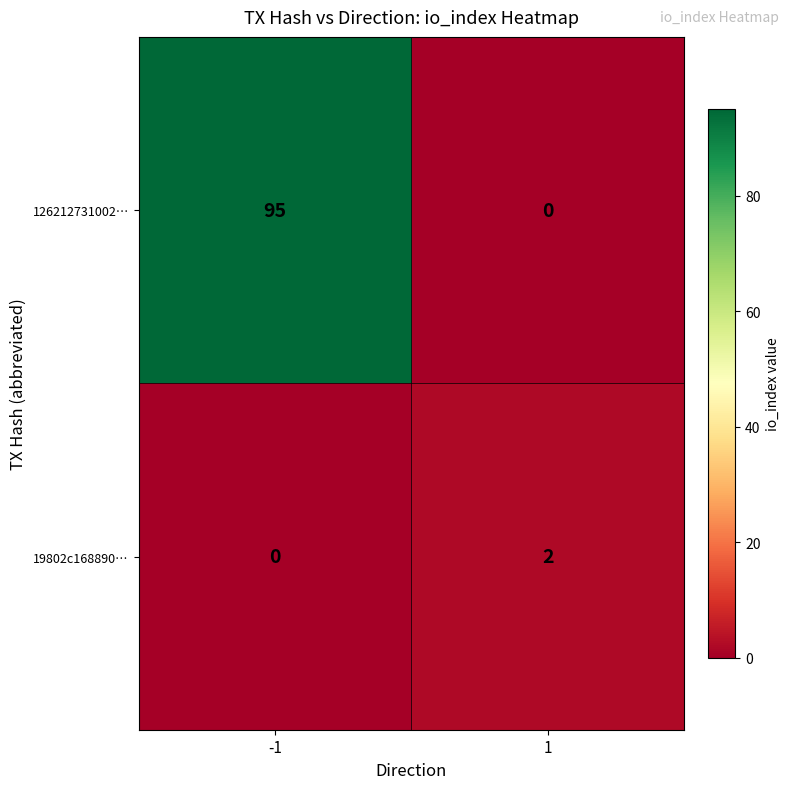

Reading left to right, transcribe all the data shown in this chart.

126212731002…: -1=95	1=0
19802c168890…: -1=0	1=2